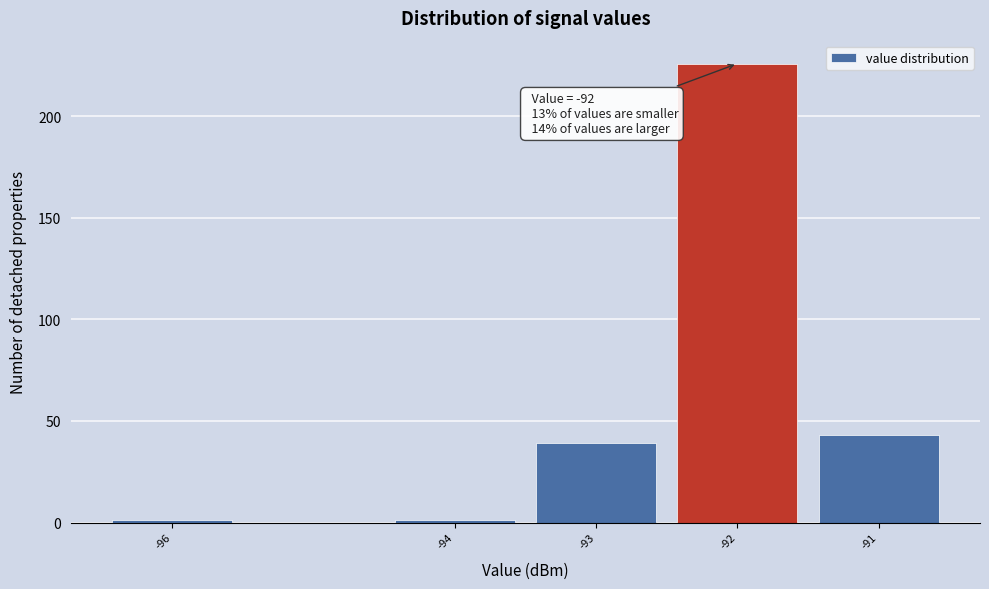

Which range on the x-axis has the tallest bar?

-92.5 to -91.5